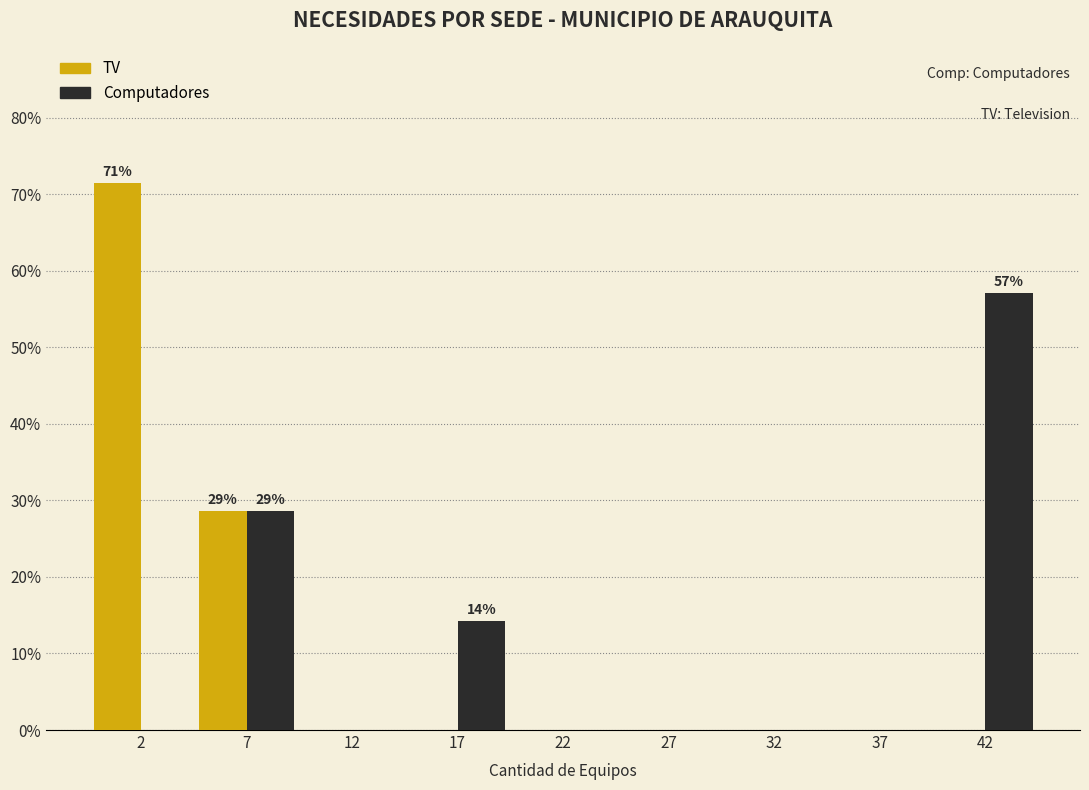

Reading left to right, what are all the values shown in this chart?

TV: 2=71.4	7=28.6	12=0.0	17=0.0	22=0.0	27=0.0	32=0.0	37=0.0	42=0.0
Computadores: 2=0.0	7=28.6	12=0.0	17=14.3	22=0.0	27=0.0	32=0.0	37=0.0	42=57.1